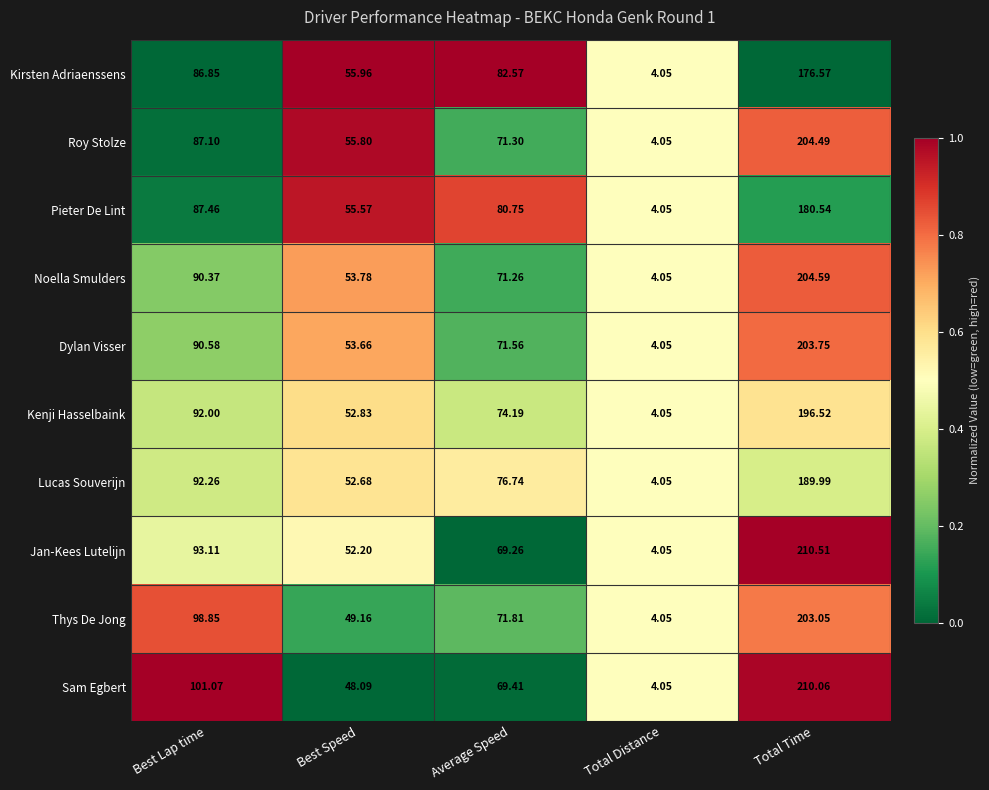

At which label does Noella Smulders first exceed 71?

Best Lap time